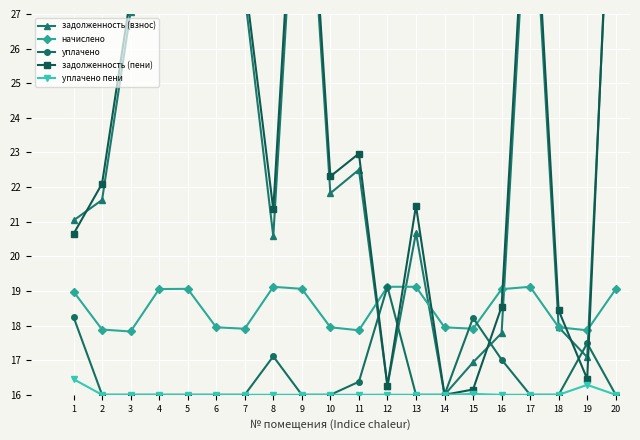

Which series has the largest range (max minus min)?

задолженность (пени)